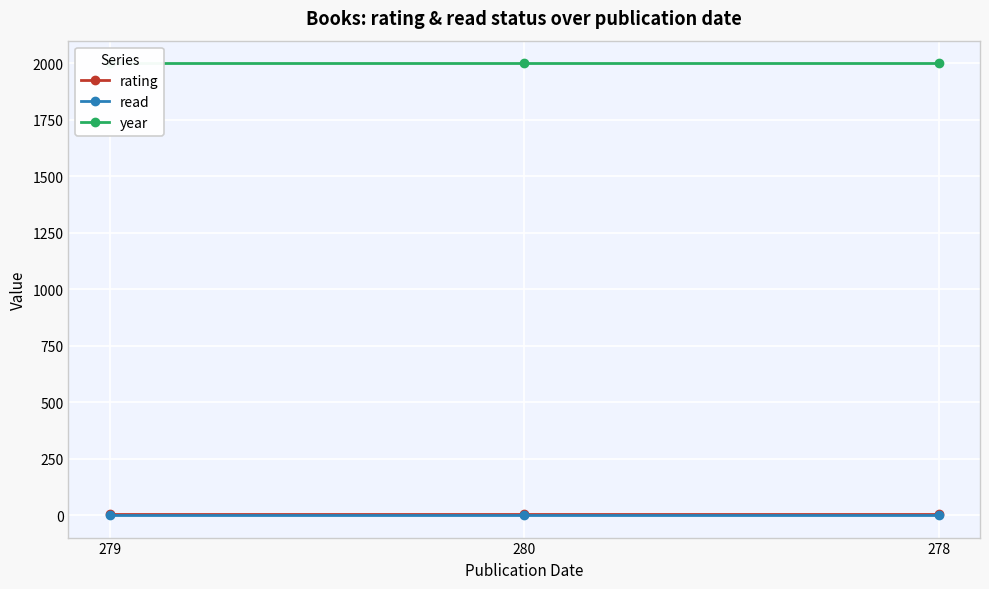

What is the sum of all read values?

3